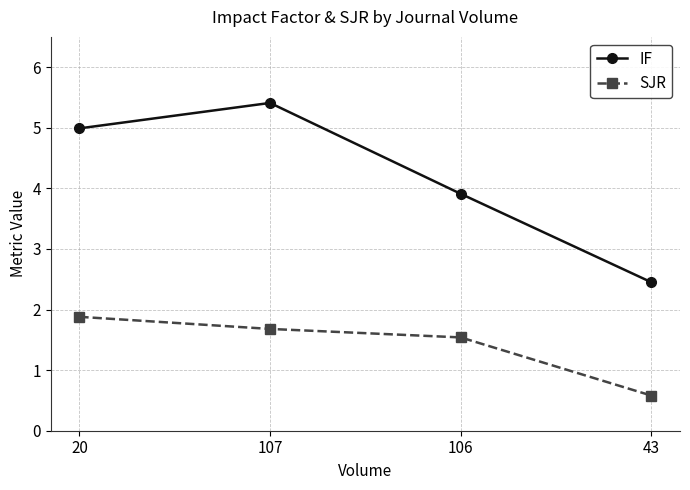

At 106, list the series in order from largest to smallest.

IF, SJR